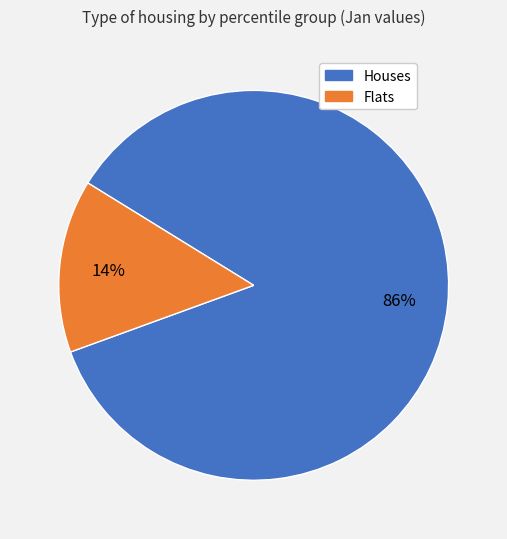

How many slices are in this pie chart?

2